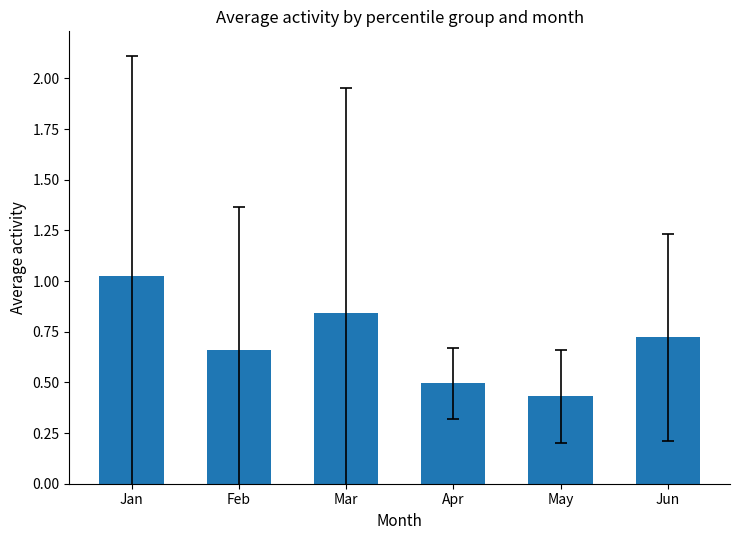

At which category does the chart reach its minimum across all series?

May